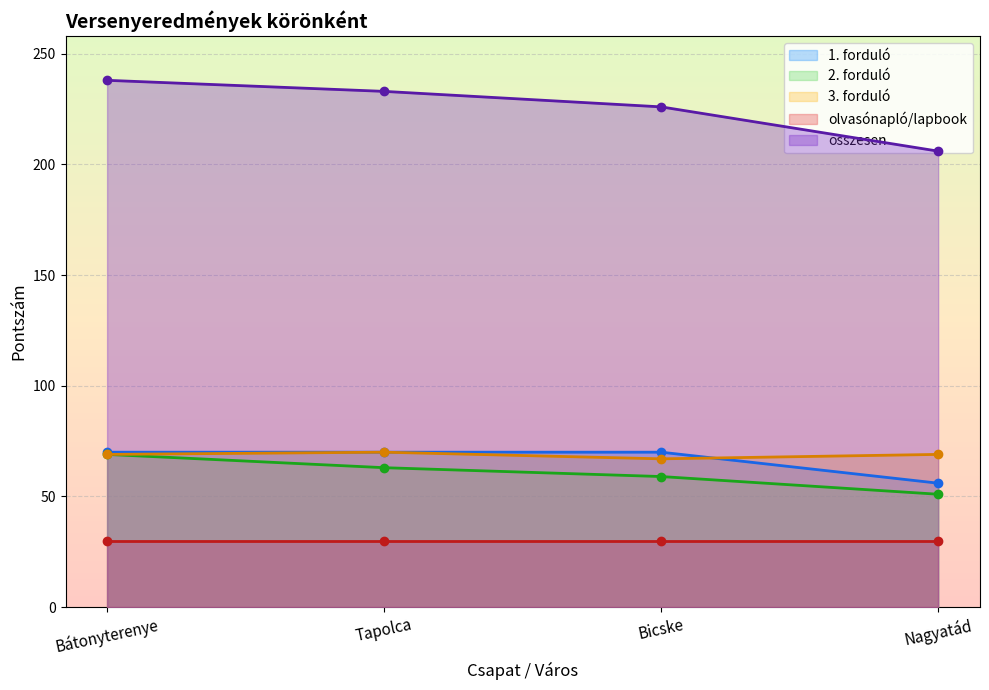

True or false: 3. forduló and 1. forduló cross at least once.

True